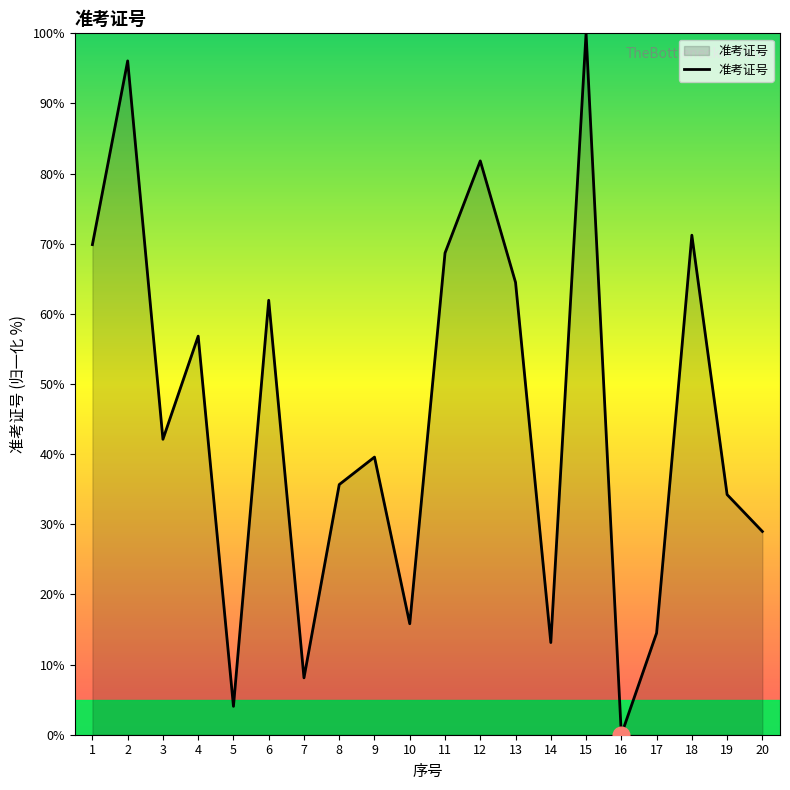

Which label corresponds to the largest value in the chart?

15